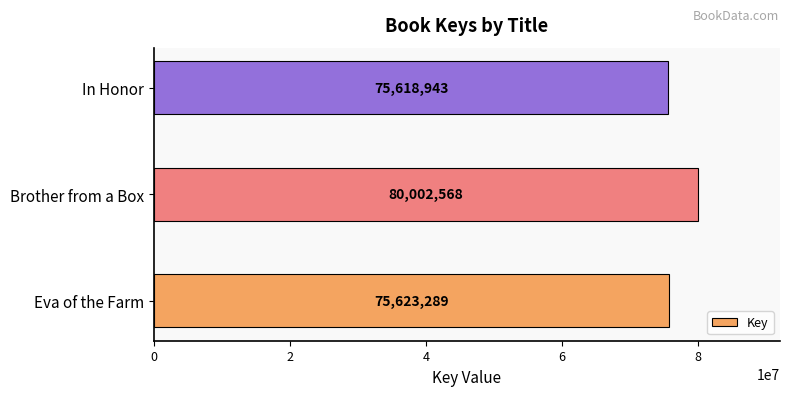

List the labels in order of value, largest first.

Brother from a Box, Eva of the Farm, In Honor